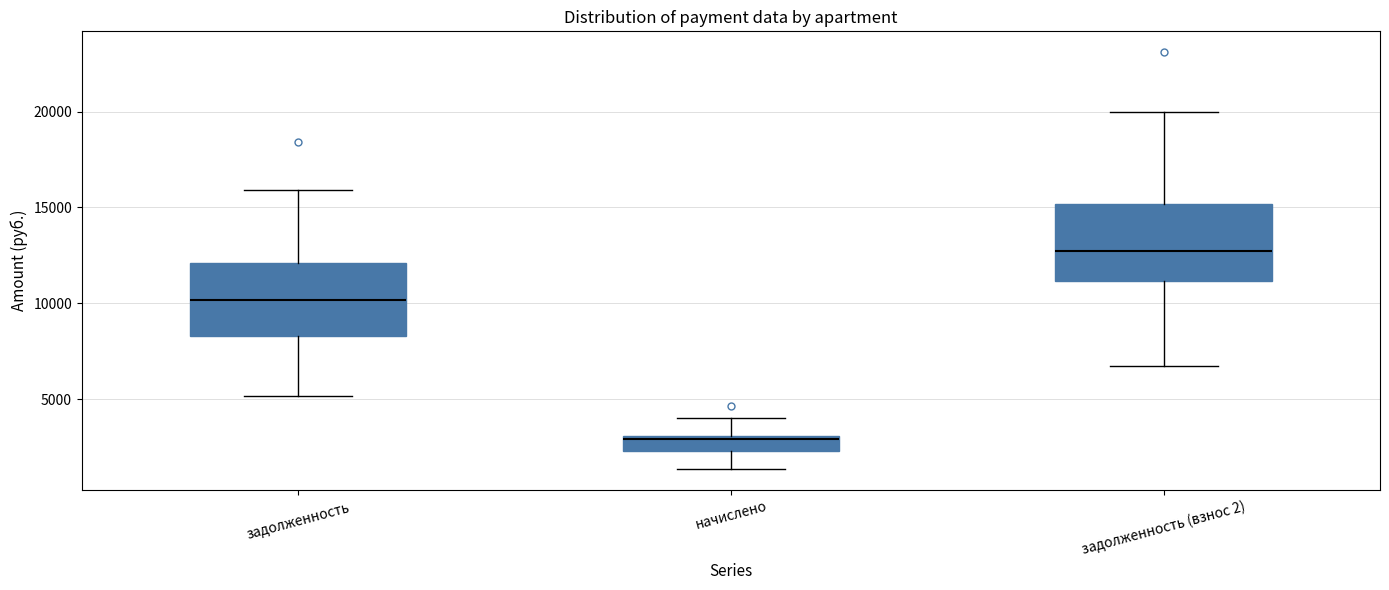

Which box has the lowest median line?

начислено